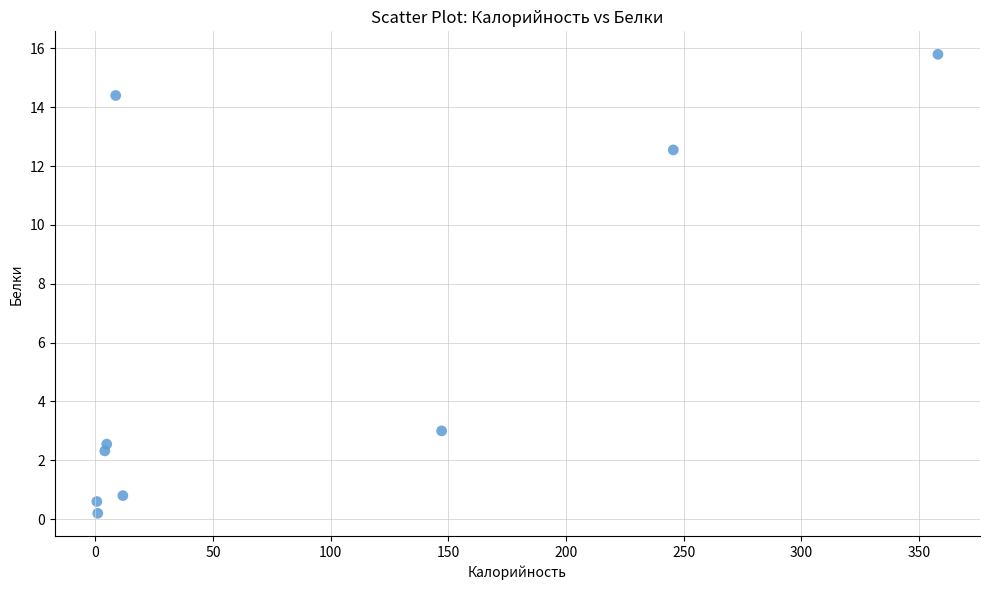

What is the average Y value?

5.8